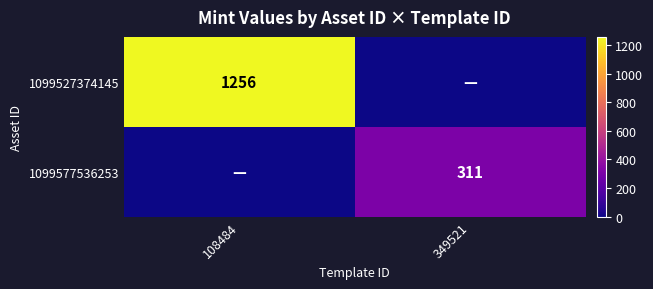

True or false: 1099527374145 has a value of 1256 at 108484.

True